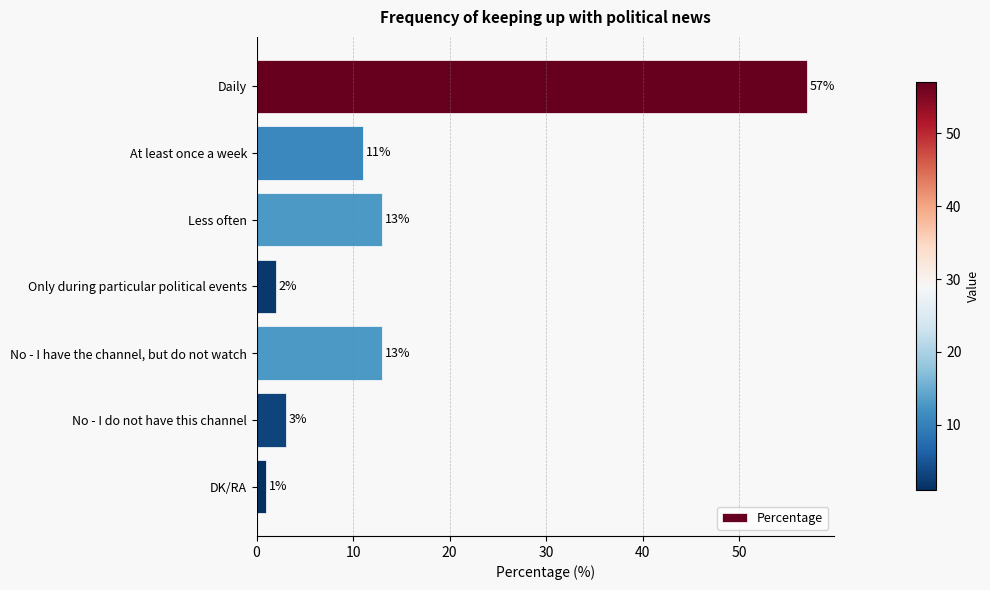

What is the label of the 3rd bar from the top?

Less often